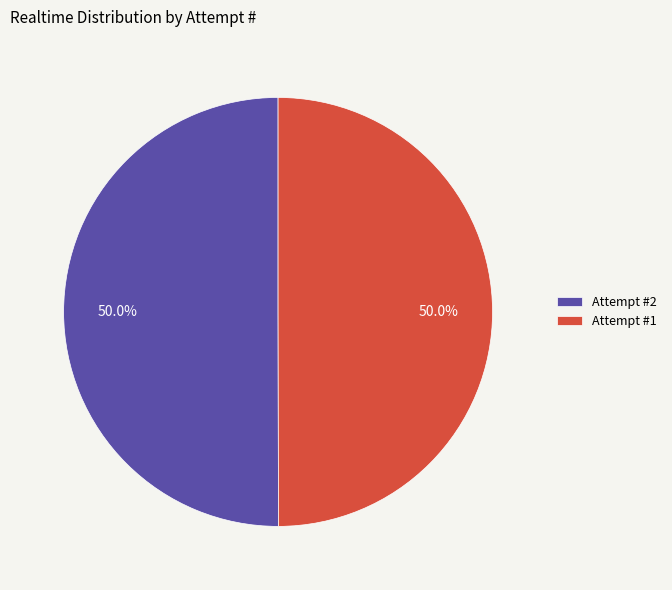

Approximately how many times larger is the value at Attempt #2 compared to Attempt #1?

1.0